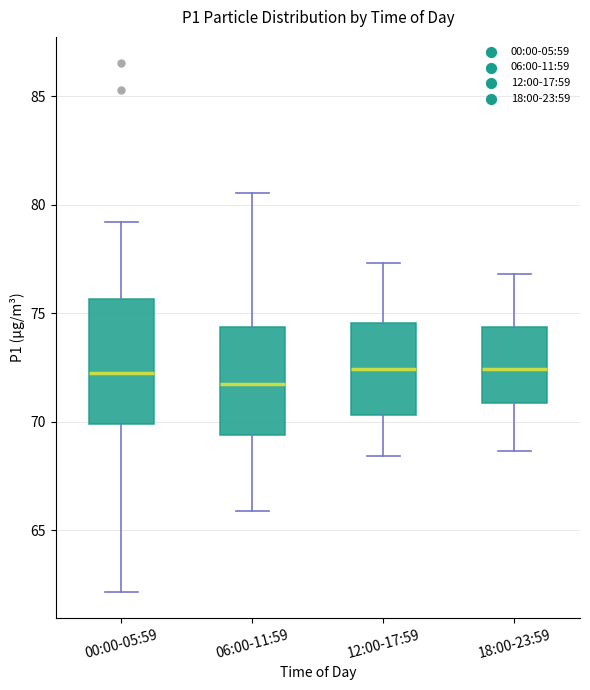

Comparing the boxes themselves (not the whiskers), which one is the tallest?

00:00-05:59